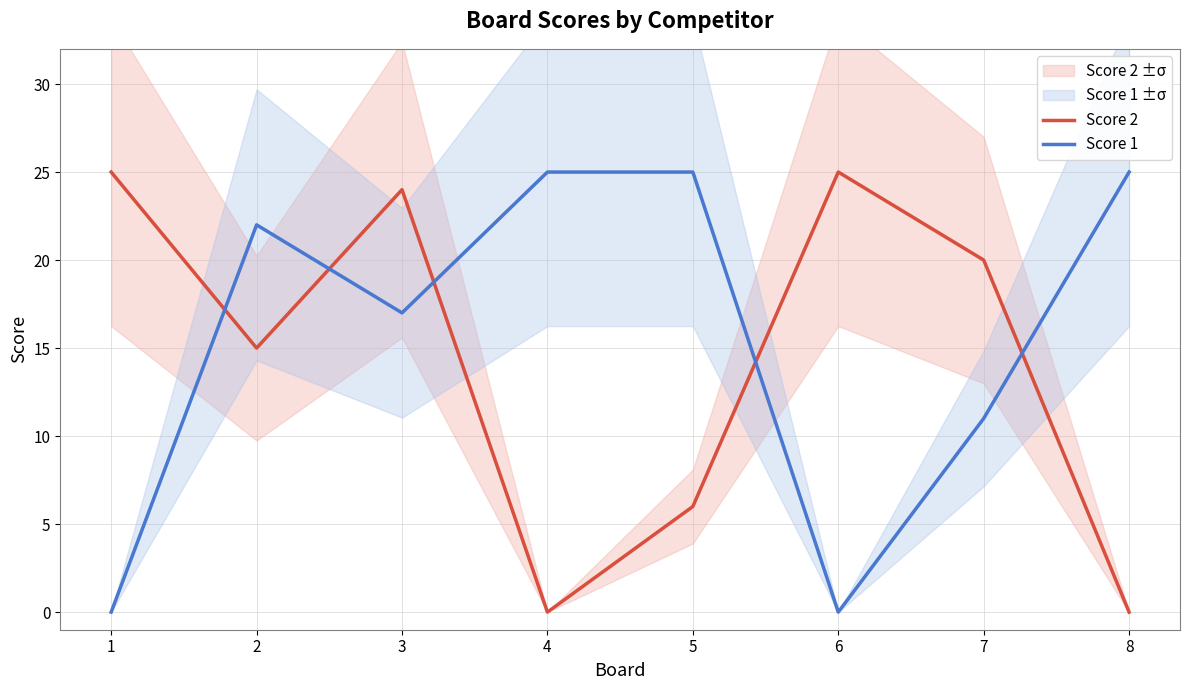

In Score 1, how many points are higher than both neighbors (excluding endpoints)?

1